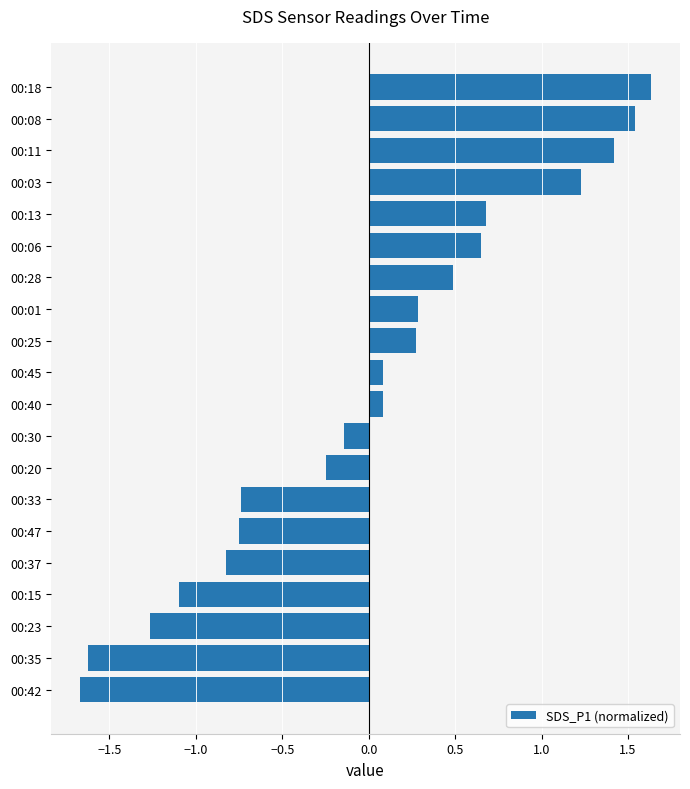

What is the difference between the values at 00:20 and 00:06?

0.9